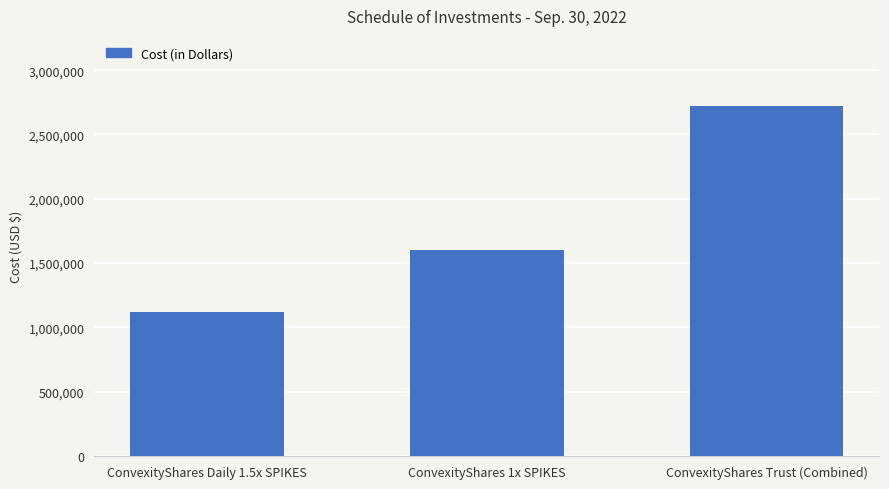

The value at ConvexityShares Trust (Combined) is 1611357. True or false?

False